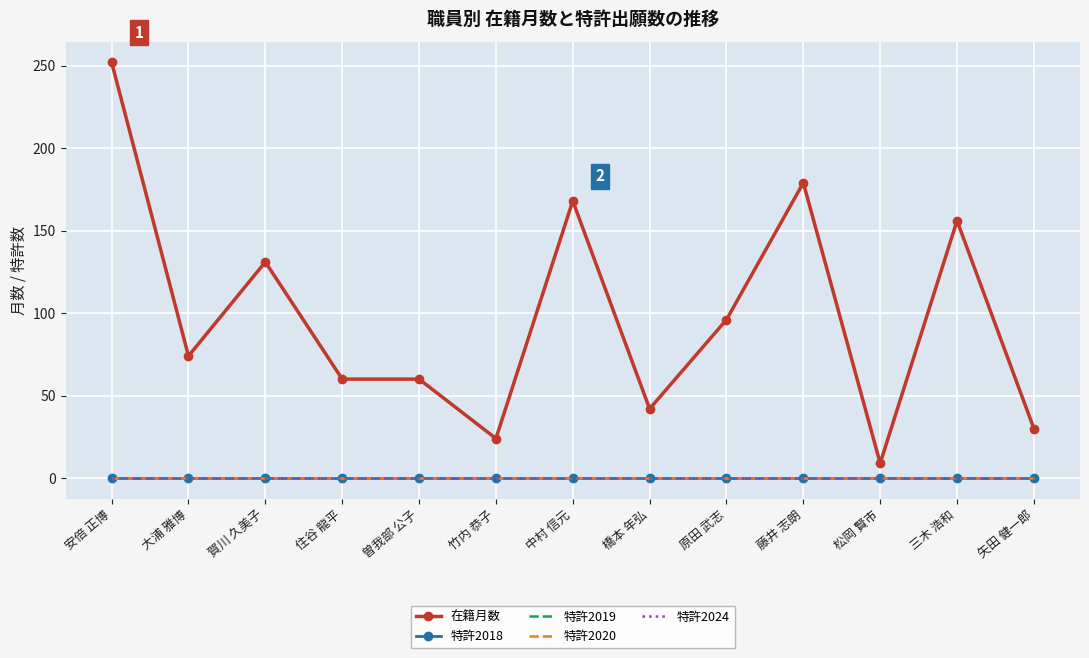

Is this an area chart (filled region under the line)?

No